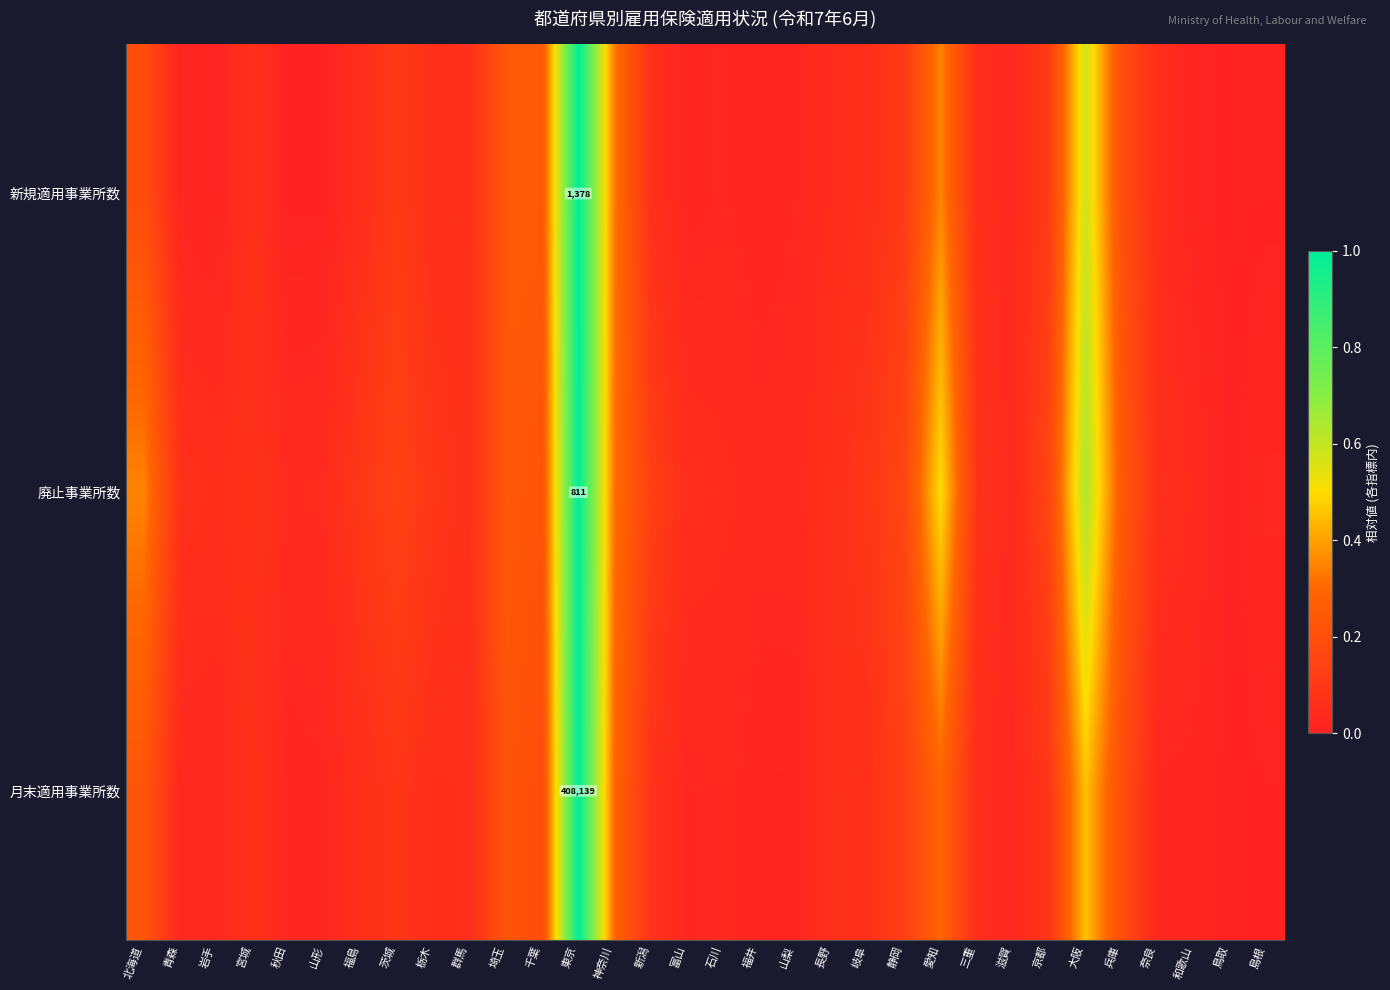

Which has a higher value, 石川 or 大阪?

大阪